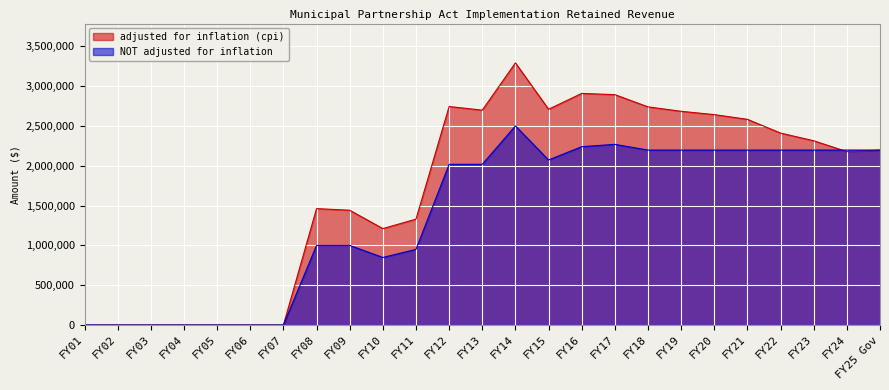

Reading right to left, list all the values displayed in this chart.

adjusted for inflation (cpi): 2196746	2177496	2313590	2410181	2582836	2641957	2683712	2739349	2892554	2908304	2709455	3291650	2698177	2743652	1329634	1210937	1441428	1461615	0	0	0	0	0	0	0
NOT adjusted for inflation: 2196746	2196746	2196746	2196746	2196745	2196745	2196745	2196745	2268745	2239436	2072548	2500000	2017862	2017862	950000	848364	1000000	1000000	0	0	0	0	0	0	0